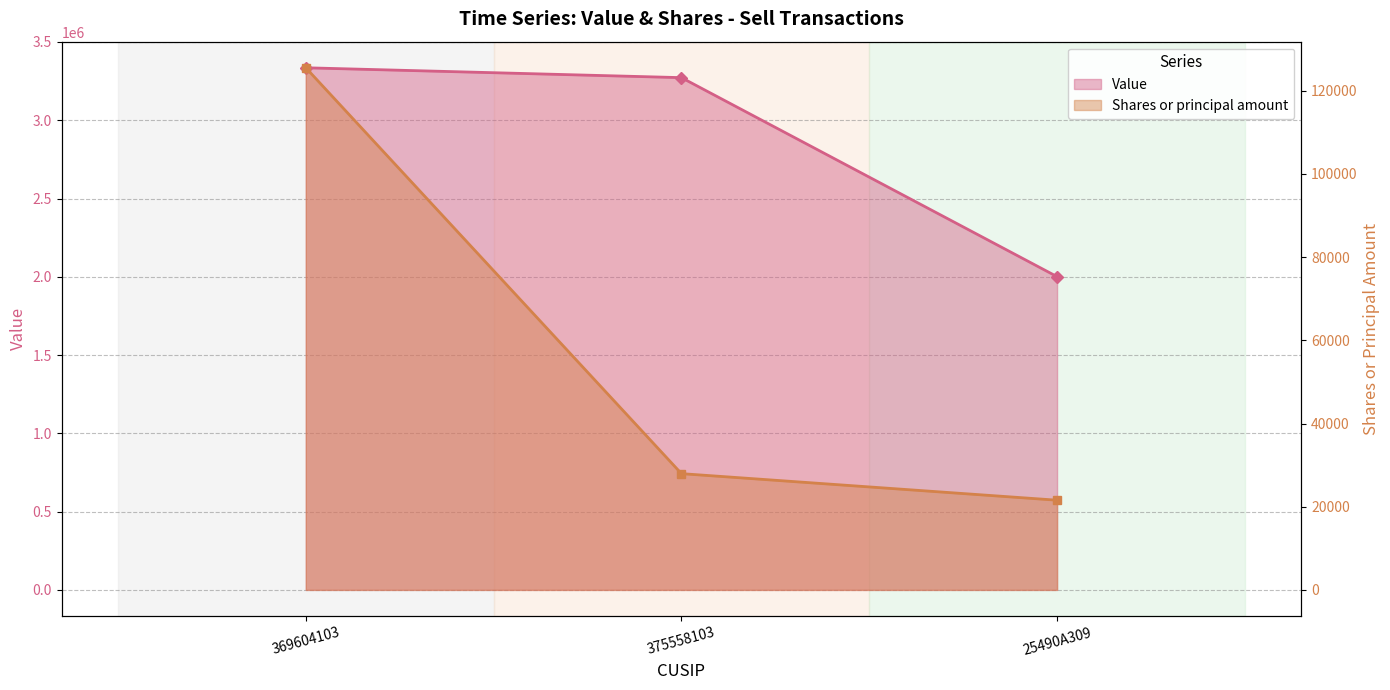

List the series in order of their peak value, lowest first.

Shares or principal amount, Value